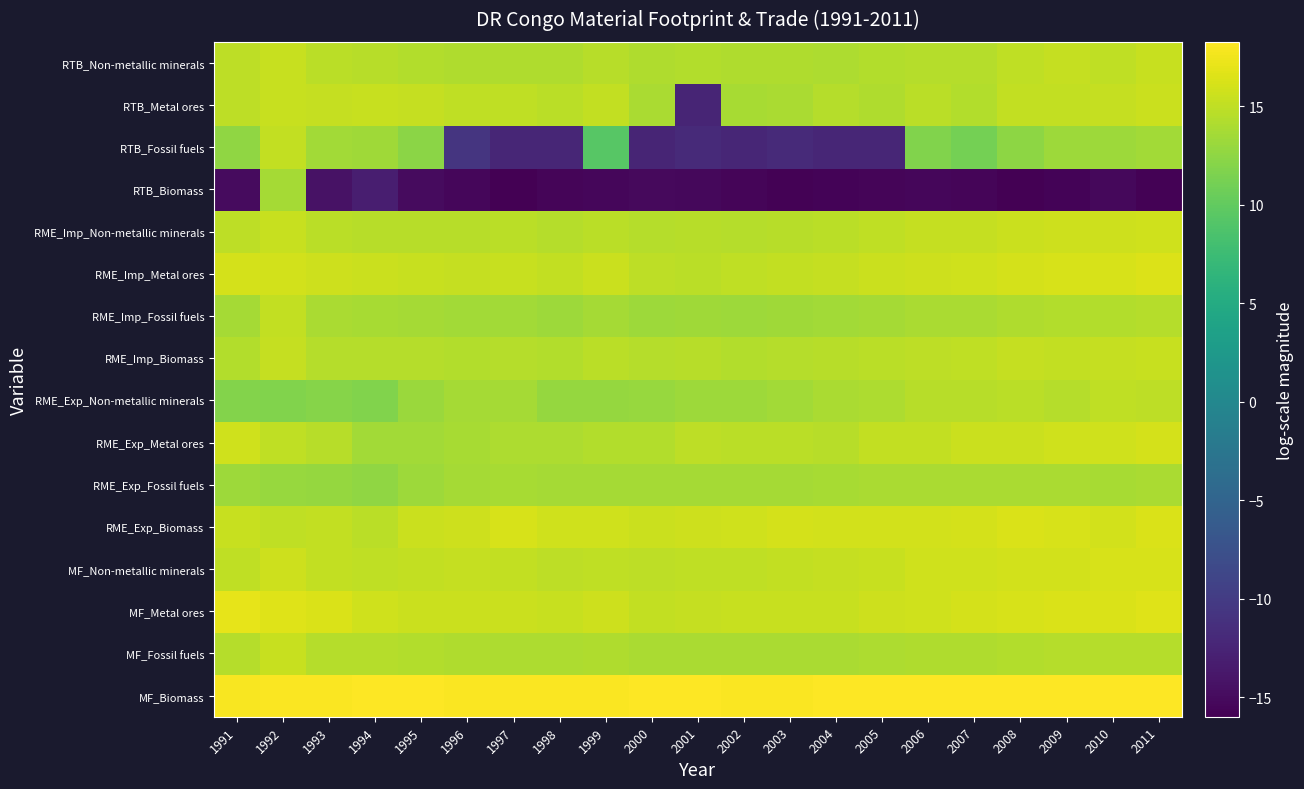

Reading right to left, list all the values displayed in this chart.

MF_Biomass: 2011=18.2	2010=18.3	2009=18.2	2008=18.2	2007=18.2	2006=18.2	2005=18.2	2004=18.1	2003=18.1	2002=18.1	2001=18.1	2000=18.1	1999=18.1	1998=18.1	1997=18.0	1996=18.1	1995=18.1	1994=18.1	1993=18.1	1992=18.1	1991=18.0
MF_Fossil fuels: 2011=14.5	2010=14.4	2009=14.4	2008=14.3	2007=14.2	2006=14.2	2005=14.1	2004=14.0	2003=13.9	2002=13.9	2001=13.9	2000=13.9	1999=14.2	1998=14.0	1997=14.1	1996=14.2	1995=14.3	1994=14.5	1993=14.5	1992=15.4	1991=14.4
MF_Metal ores: 2011=16.6	2010=16.4	2009=16.3	2008=16.1	2007=16.0	2006=15.8	2005=15.7	2004=15.4	2003=15.4	2002=15.4	2001=15.2	2000=15.1	1999=15.6	1998=15.3	1997=15.5	1996=15.5	1995=15.5	1994=15.8	1993=16.3	1992=16.6	1991=16.9
MF_Non-metallic minerals: 2011=16.2	2010=16.2	2009=16.0	2008=15.9	2007=15.8	2006=15.8	2005=15.4	2004=15.2	2003=15.1	2002=15.0	2001=15.0	2000=14.9	1999=15.0	1998=14.8	1997=15.2	1996=15.2	1995=15.2	1994=15.0	1993=15.1	1992=15.6	1991=15.0
RME_Exp_Biomass: 2011=16.3	2010=15.9	2009=16.1	2008=16.3	2007=16.0	2006=15.9	2005=15.9	2004=15.9	2003=16.0	2002=15.8	2001=15.7	2000=15.5	1999=15.8	1998=15.7	1997=16.2	1996=15.7	1995=15.5	1994=14.7	1993=15.1	1992=15.0	1991=15.4
RME_Exp_Fossil fuels: 2011=13.9	2010=13.8	2009=13.9	2008=14.0	2007=13.9	2006=13.9	2005=13.9	2004=13.8	2003=13.6	2002=13.6	2001=13.6	2000=13.7	1999=13.7	1998=13.6	1997=13.8	1996=13.6	1995=13.3	1994=12.6	1993=12.9	1992=13.0	1991=13.2
RME_Exp_Metal ores: 2011=16.1	2010=15.8	2009=15.7	2008=15.5	2007=15.5	2006=15.1	2005=15.1	2004=14.5	2003=14.7	2002=14.7	2001=14.8	2000=14.3	1999=14.3	1998=14.0	1997=14.1	1996=13.8	1995=13.5	1994=13.5	1993=14.6	1992=14.9	1991=15.7
RME_Exp_Non-metallic minerals: 2011=14.8	2010=15.0	2009=14.5	2008=14.7	2007=14.6	2006=14.5	2005=14.1	2004=13.9	2003=13.6	2002=13.2	2001=13.2	2000=13.0	1999=12.9	1998=12.8	1997=13.7	1996=13.6	1995=13.2	1994=11.8	1993=12.0	1992=11.8	1991=11.9
RME_Imp_Biomass: 2011=15.4	2010=15.2	2009=15.2	2008=15.2	2007=15.0	2006=14.9	2005=14.7	2004=14.6	2003=14.4	2002=14.3	2001=14.5	2000=14.4	1999=14.6	1998=14.4	1997=14.5	1996=14.4	1995=14.5	1994=14.5	1993=14.5	1992=15.2	1991=14.3
RME_Imp_Fossil fuels: 2011=14.4	2010=14.3	2009=14.3	2008=14.2	2007=14.0	2006=14.0	2005=13.7	2004=13.5	2003=13.4	2002=13.3	2001=13.4	2000=13.3	1999=13.7	1998=13.3	1997=13.6	1996=13.6	1995=13.6	1994=13.8	1993=13.9	1992=15.2	1991=13.6
RME_Imp_Metal ores: 2011=16.5	2010=16.2	2009=16.2	2008=16.0	2007=15.8	2006=15.6	2005=15.5	2004=15.2	2003=15.1	2002=15.0	2001=14.7	2000=14.8	1999=15.5	1998=15.1	1997=15.3	1996=15.3	1995=15.4	1994=15.5	1993=15.7	1992=15.9	1991=16.1
RME_Imp_Non-metallic minerals: 2011=15.8	2010=15.7	2009=15.7	2008=15.6	2007=15.2	2006=15.2	2005=14.9	2004=14.7	2003=14.6	2002=14.5	2001=14.6	2000=14.5	1999=14.7	1998=14.5	1997=14.7	1996=14.6	1995=14.6	1994=14.6	1993=14.8	1992=15.5	1991=14.8
RTB_Biomass: 2011=-15.7	2010=-15.3	2009=-15.7	2008=-15.9	2007=-15.5	2006=-15.4	2005=-15.5	2004=-15.6	2003=-15.8	2002=-15.5	2001=-15.3	2000=-15.1	1999=-15.4	1998=-15.5	1997=-16.0	1996=-15.4	1995=-15.0	1994=-13.2	1993=-14.3	1992=13.6	1991=-15.0
RTB_Fossil fuels: 2011=13.5	2010=13.3	2009=13.3	2008=12.5	2007=11.2	2006=11.8	2005=-12.3	2004=-12.4	2003=-11.9	2002=-12.3	2001=-11.9	2000=-12.5	1999=9.3	1998=-12.3	1997=-12.3	1996=-10.8	1995=12.4	1994=13.4	1993=13.5	1992=15.1	1991=12.5
RTB_Metal ores: 2011=15.5	2010=15.2	2009=15.1	2008=15.2	2007=14.4	2006=14.7	2005=14.2	2004=14.5	2003=13.9	2002=13.7	2001=-12.5	2000=13.9	1999=15.1	1998=14.7	1997=15.0	1996=15.0	1995=15.2	1994=15.3	1993=15.3	1992=15.4	1991=14.8
RTB_Non-metallic minerals: 2011=15.4	2010=15.0	2009=15.3	2008=15.0	2007=14.5	2006=14.5	2005=14.4	2004=14.1	2003=14.2	2002=14.2	2001=14.3	2000=14.2	1999=14.6	1998=14.2	1997=14.2	1996=14.2	1995=14.3	1994=14.6	1993=14.7	1992=15.4	1991=14.8